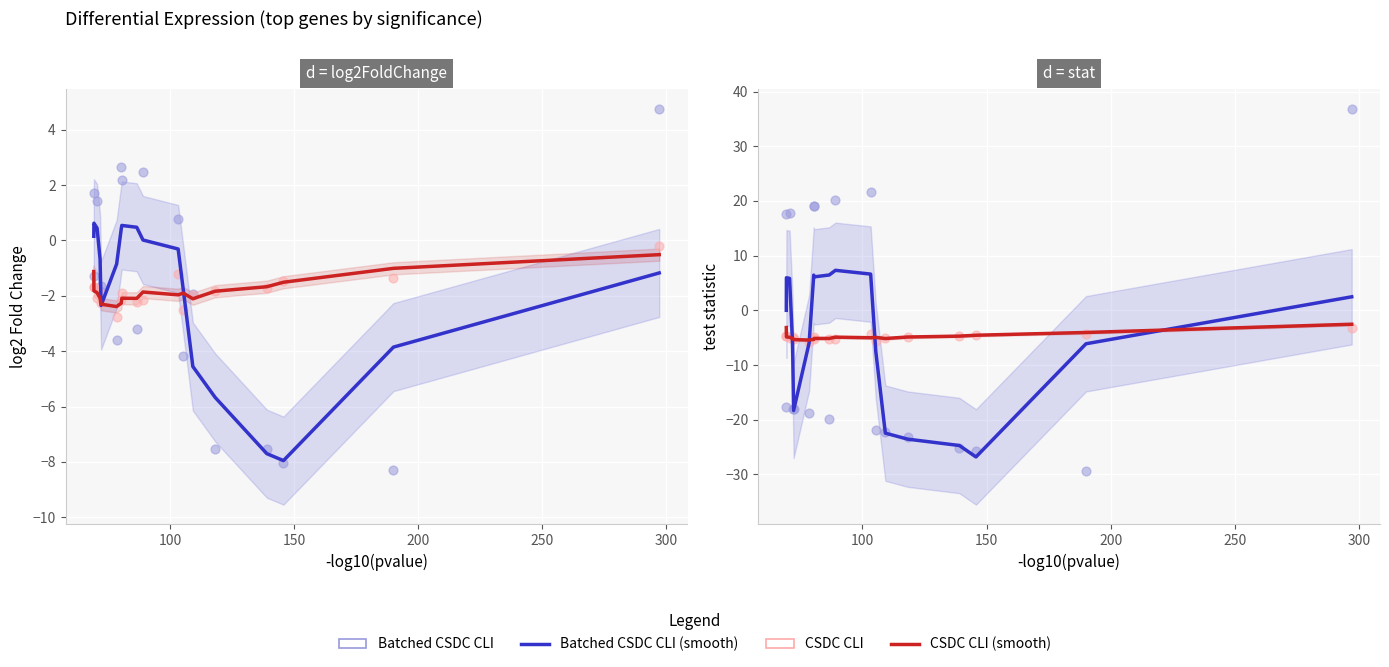

Is the value of CSDC CLI at 100 greater than the value of Batched CSDC CLI at 14?

Yes